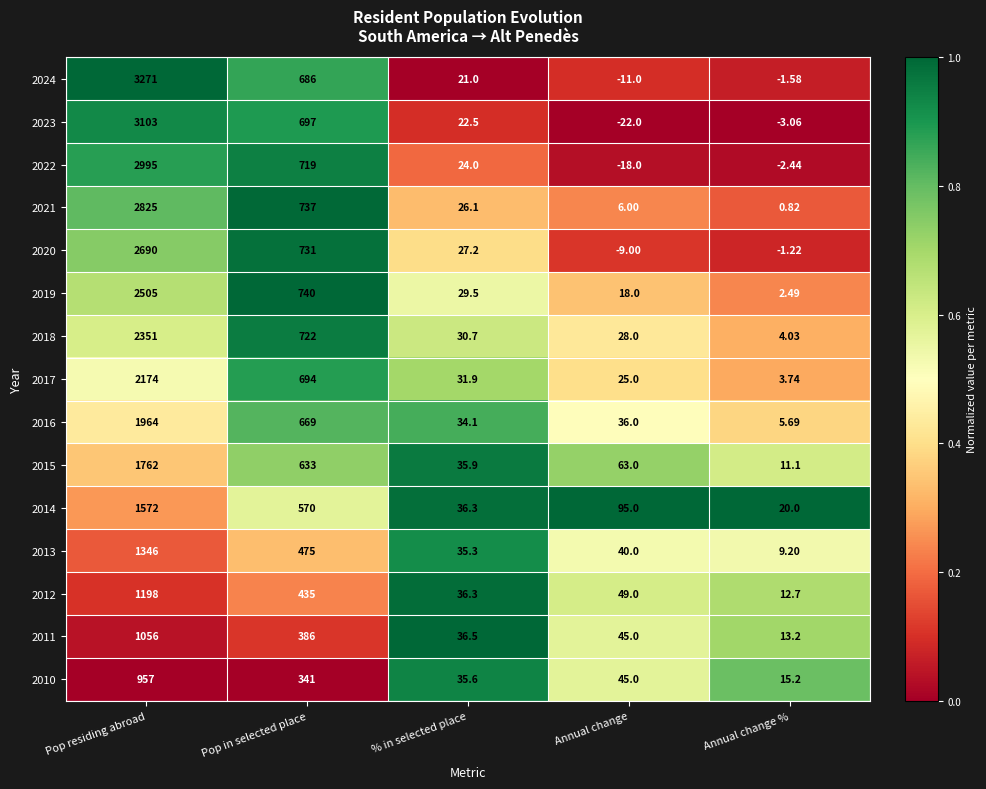

At which label does 2020 first exceed 27?

Pop residing abroad